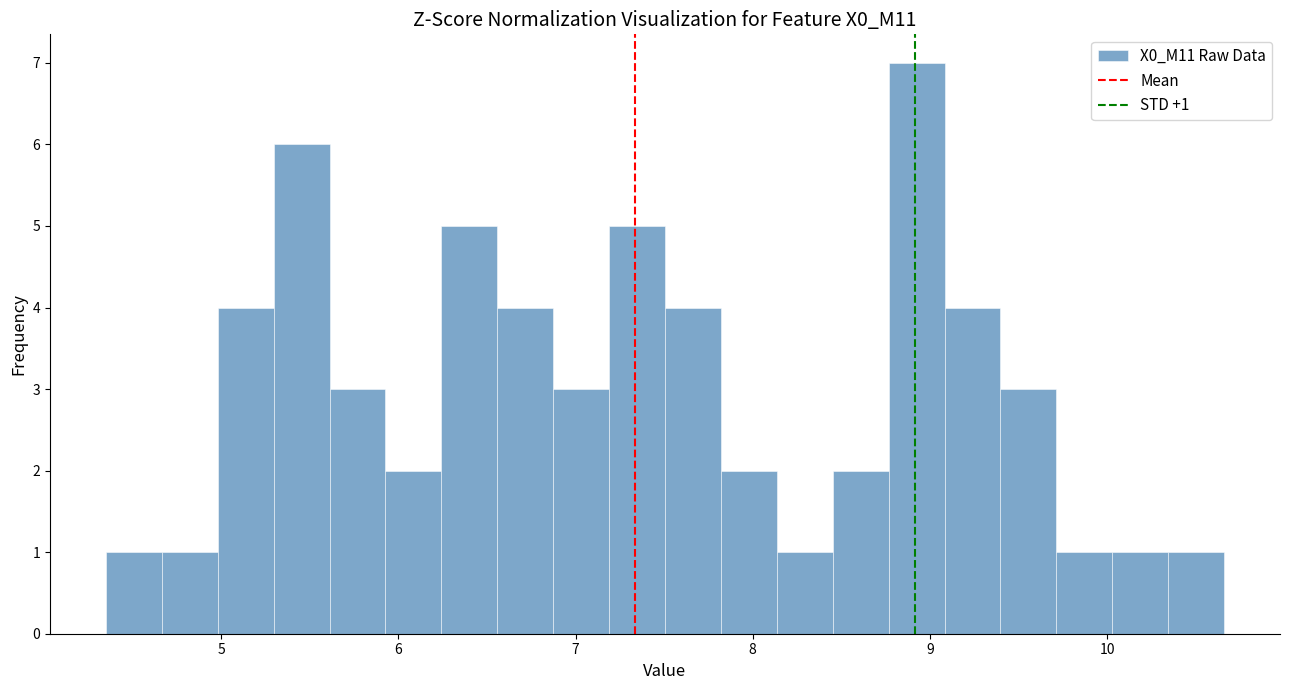

Around what value on the x-axis is the tallest bar? Give the approximate position of its centre, as read against the axis.

8.9